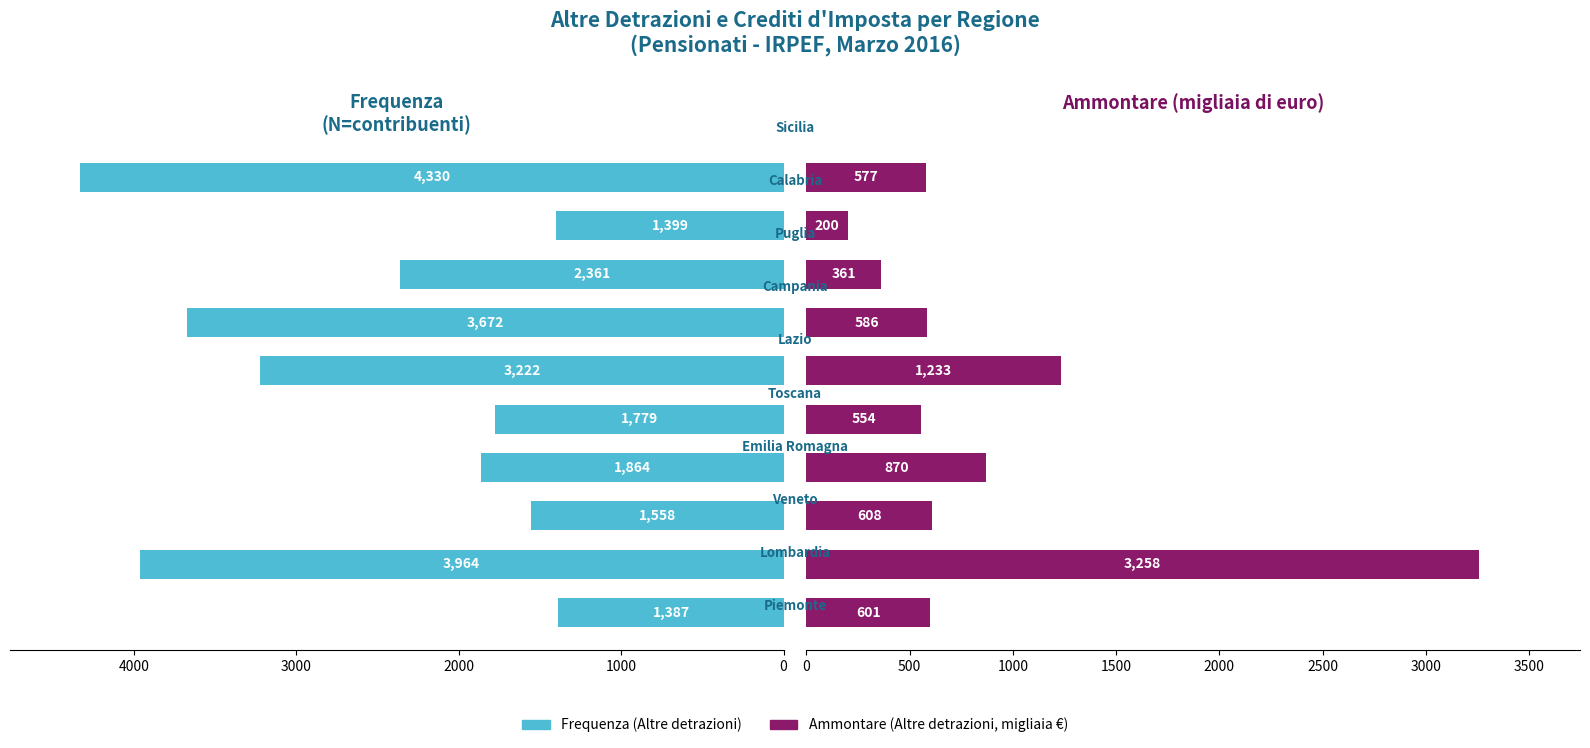

Which series changed the most between 5000 and 9?

Frequenza (Altre detrazioni)